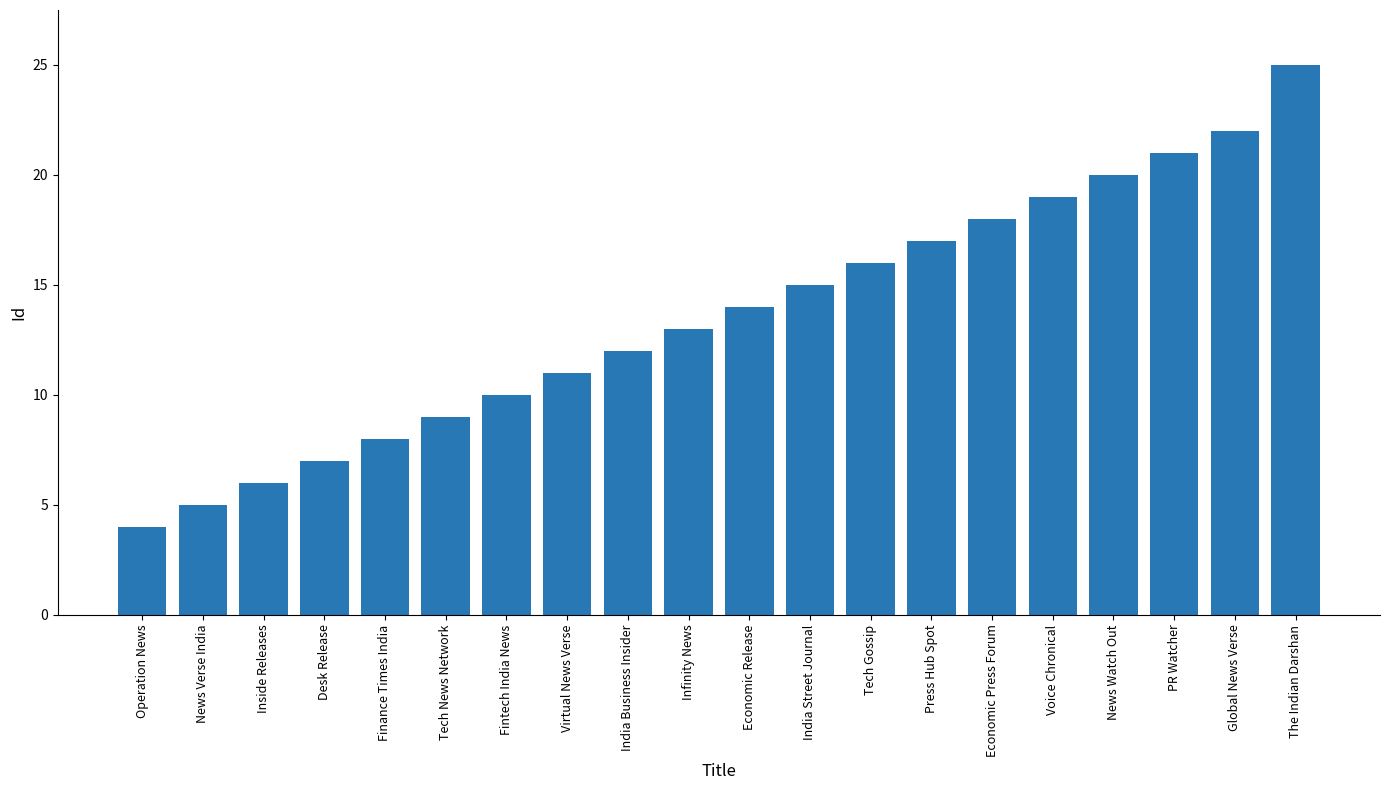

What is the value of the 7th bar from the left?

10